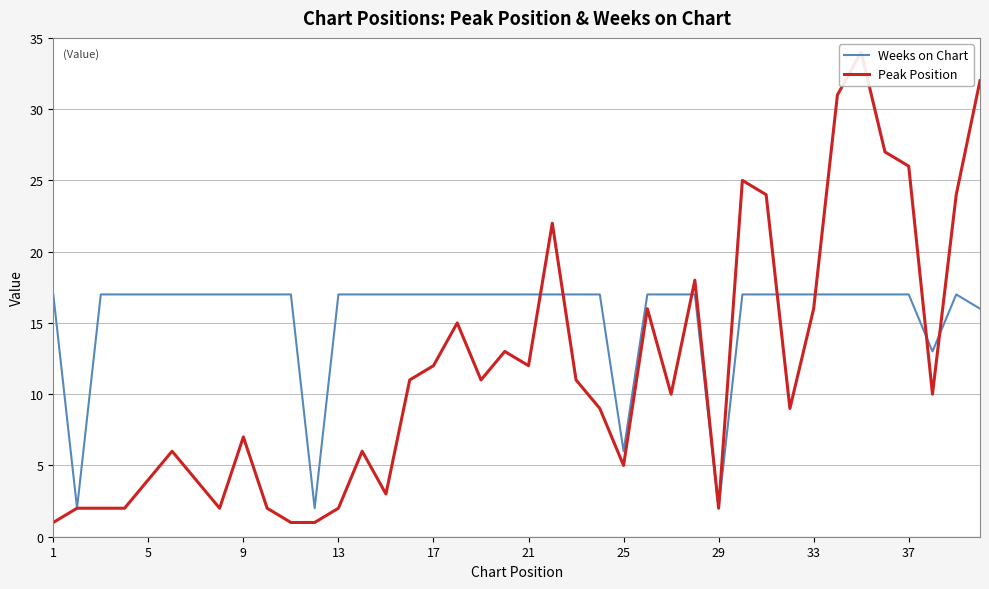

Which series has the largest total across all categories?

Weeks on Chart